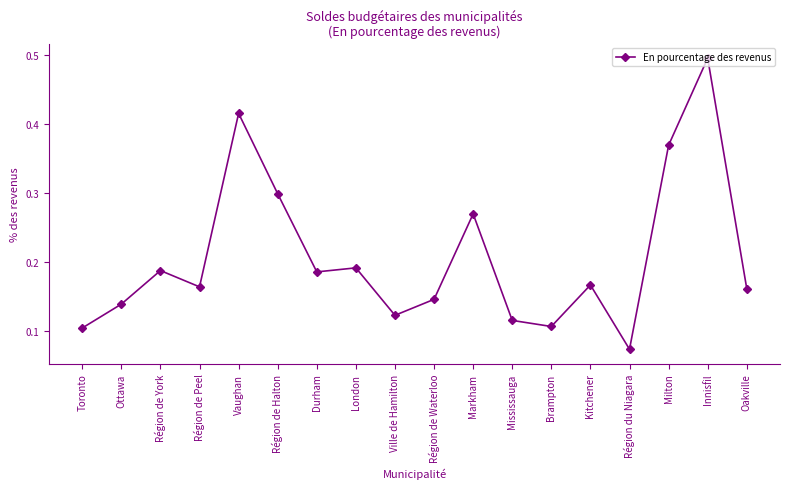

Does the chart display data point markers on the line(s)?

Yes